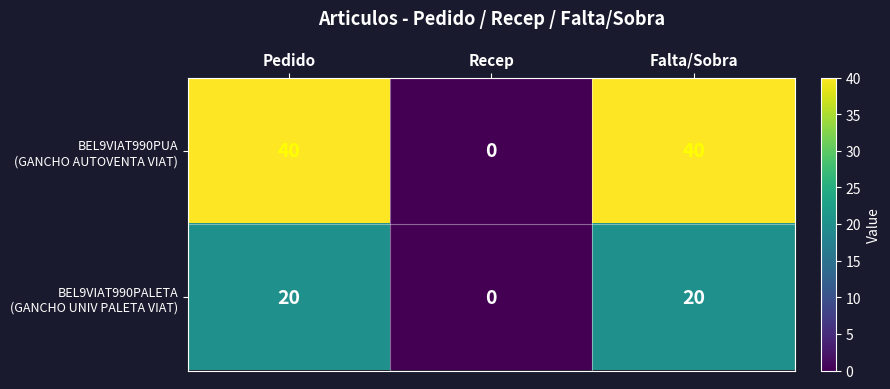

How many data points does each series have?

3